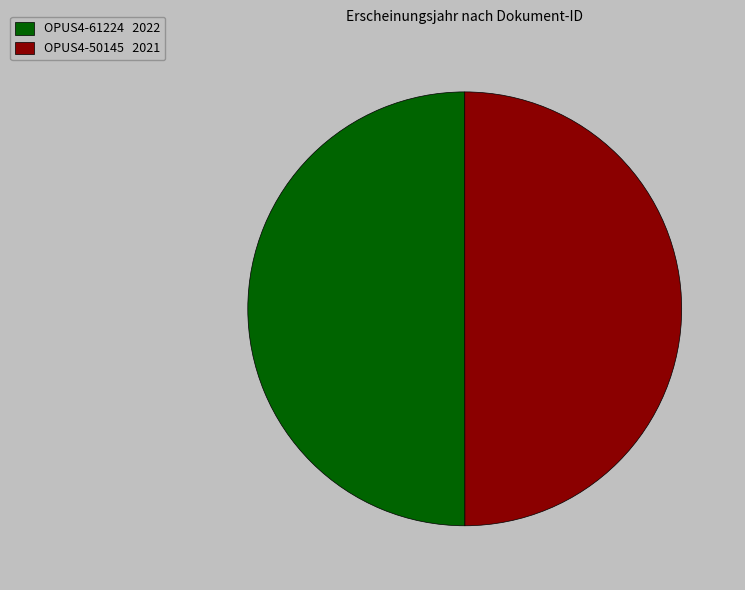

What is the ratio of the value at OPUS4-50145 2021 to the value at OPUS4-61224 2022?

1.0